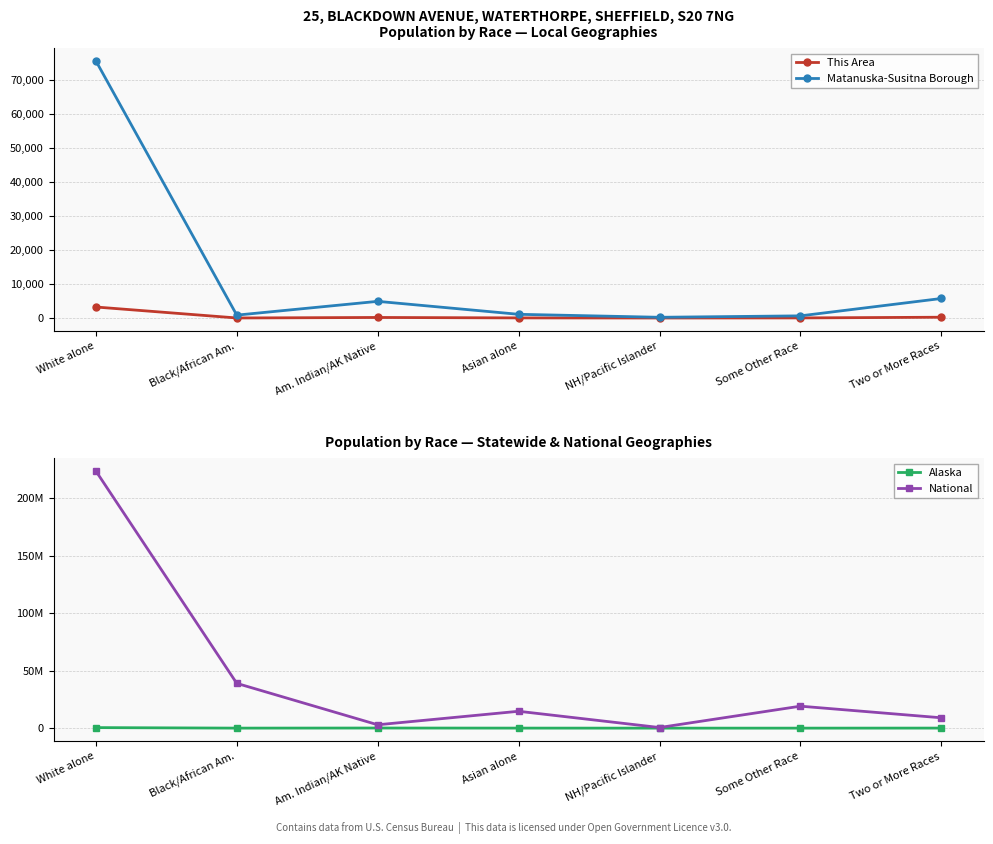

At which label does Alaska first exceed 38135?

White alone